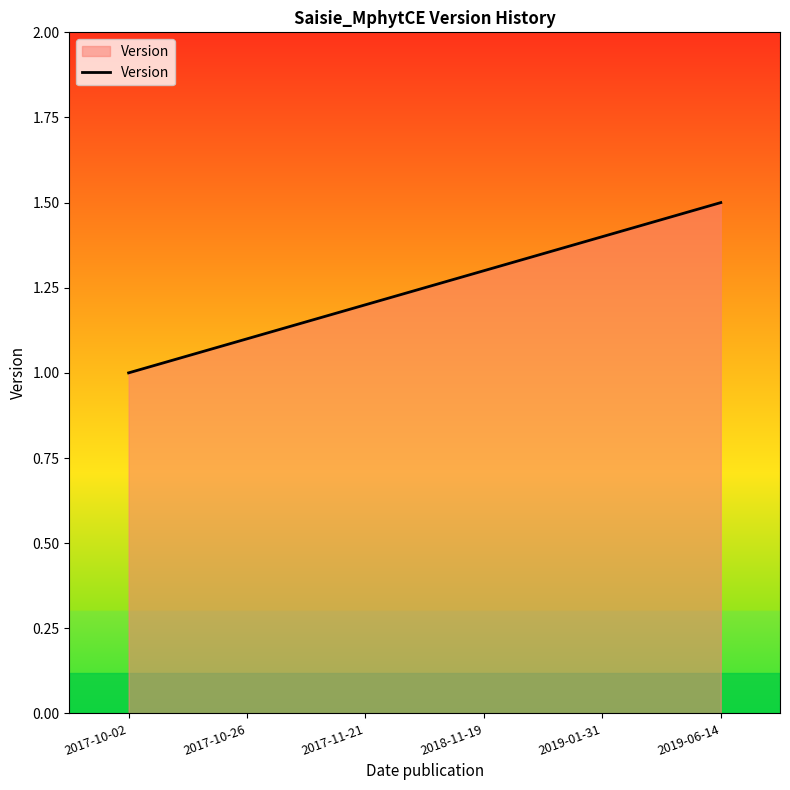

What position from the left is 2018-11-19?

4